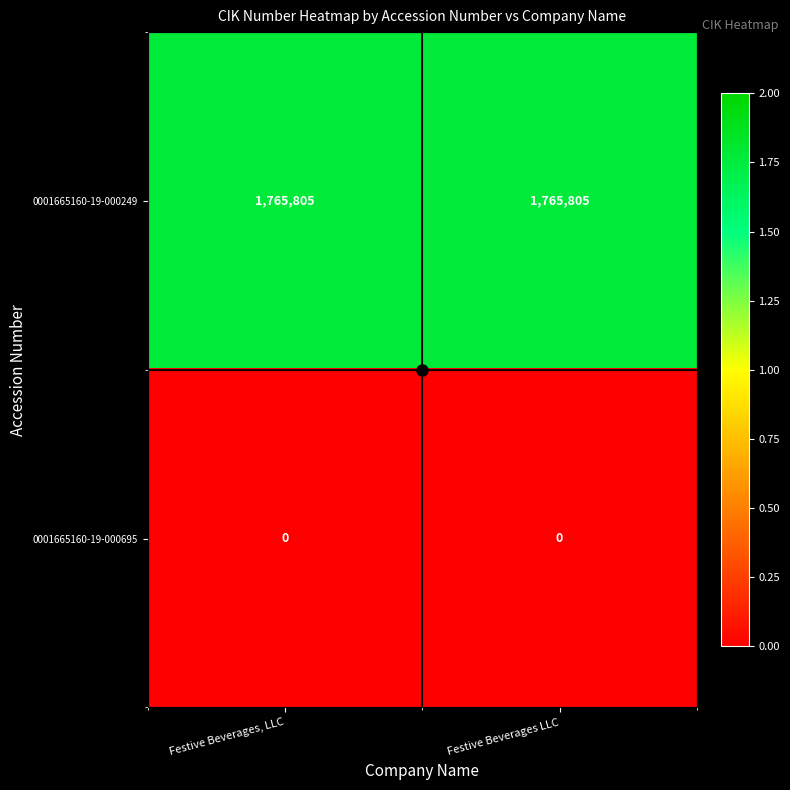

Rank the series at Festive Beverages, LLC from lowest to highest value.

0001665160-19-000695, 0001665160-19-000249